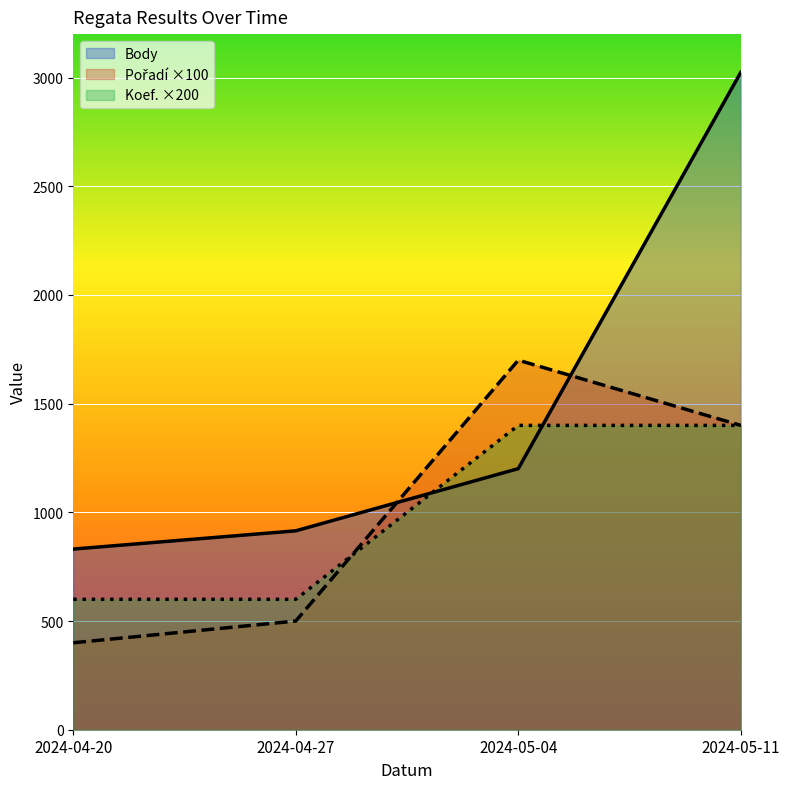

What is the difference between the Koef. values at 2024-04-27 and 2024-05-04?

800